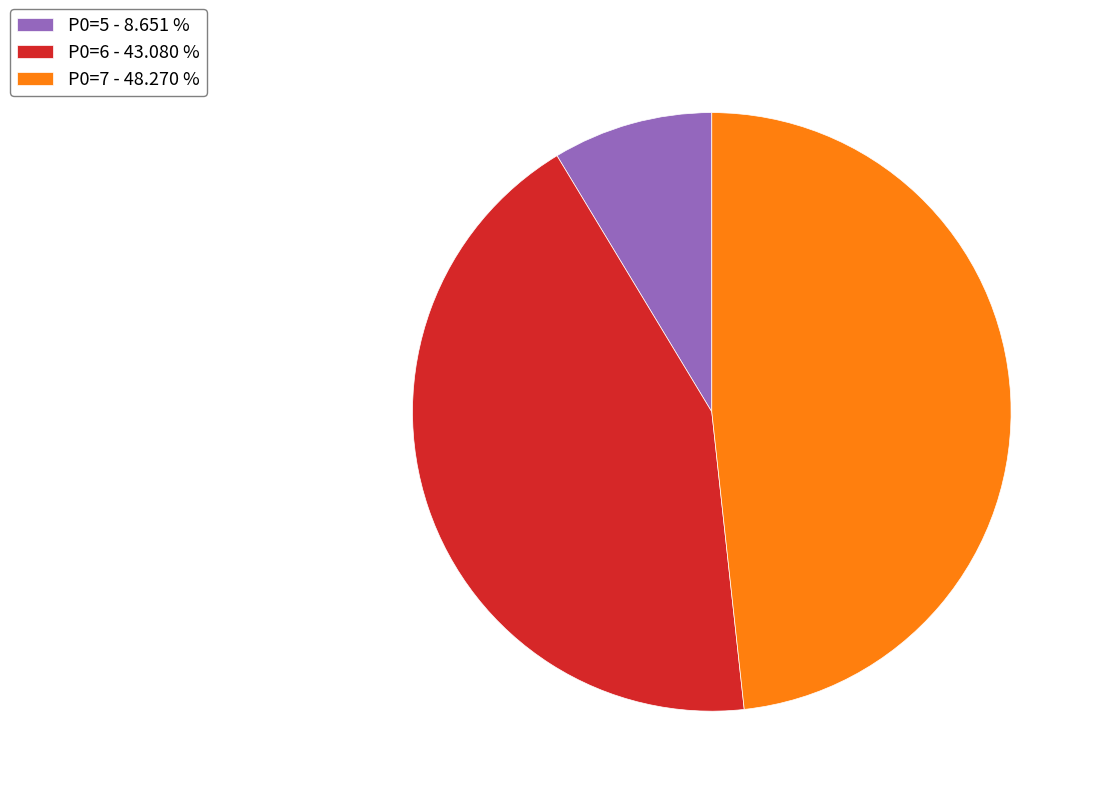

Which has a higher value, P0=7 - 48.270 % or P0=5 - 8.651 %?

P0=7 - 48.270 %